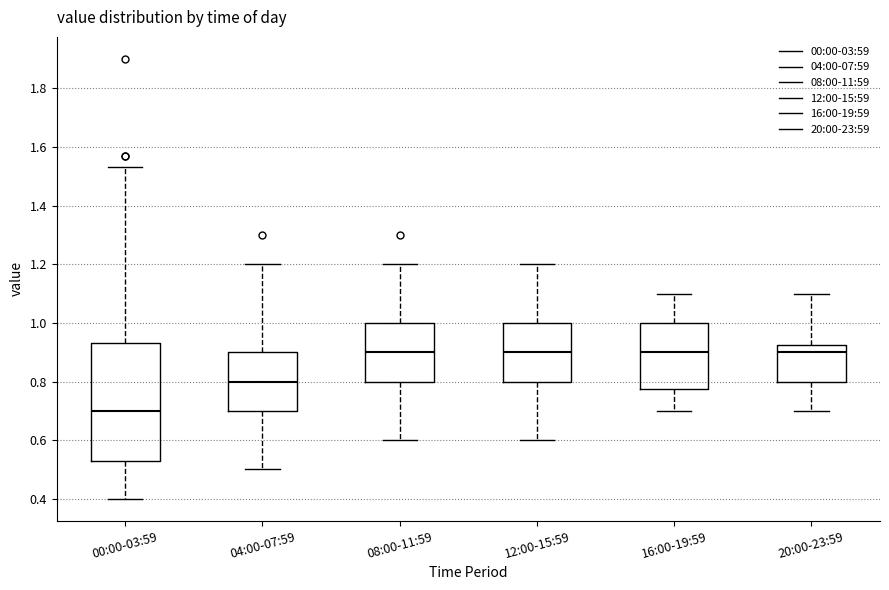

Reading left to right, read every box against the y-axis: the position of its median line, the range the box covers, and the ends of its whiskers. The values are not printed on the chart, so give them approximately, as read against the axis.

00:00-03:59: median 0.70, box 0.54 to 0.94, whiskers 0.40 to 1.54
04:00-07:59: median 0.80, box 0.70 to 0.90, whiskers 0.50 to 1.20
08:00-11:59: median 0.90, box 0.80 to 1.00, whiskers 0.60 to 1.20
12:00-15:59: median 0.90, box 0.80 to 1.00, whiskers 0.60 to 1.20
16:00-19:59: median 0.90, box 0.78 to 1.00, whiskers 0.70 to 1.10
20:00-23:59: median 0.90, box 0.80 to 0.92, whiskers 0.70 to 1.10